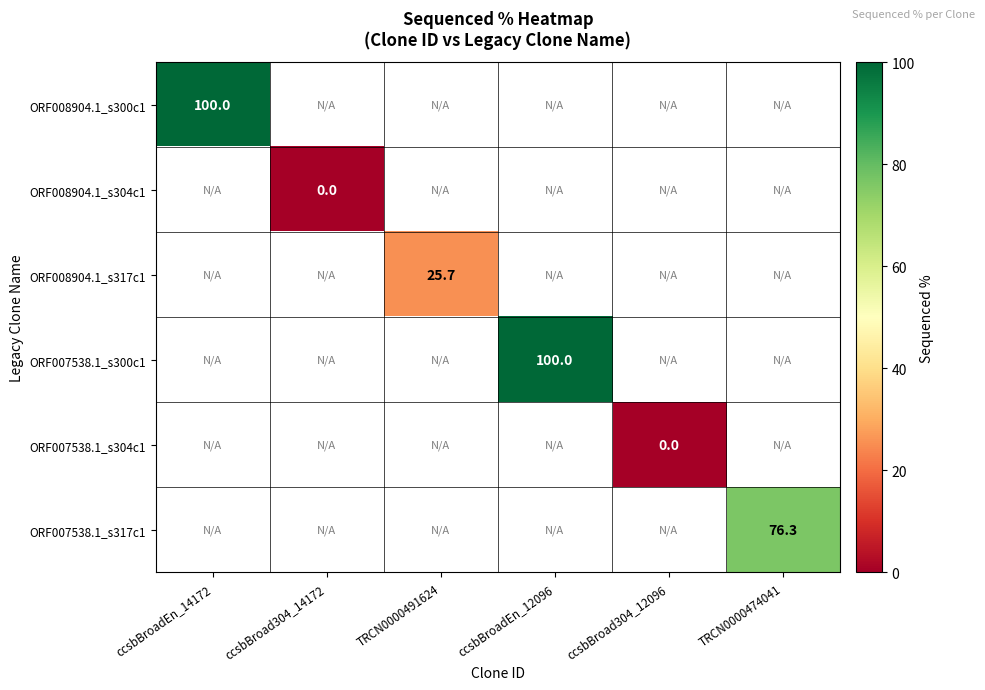

True or false: ORF007538.1_s317c1 has a value of 50.8 at TRCN0000474041.

False